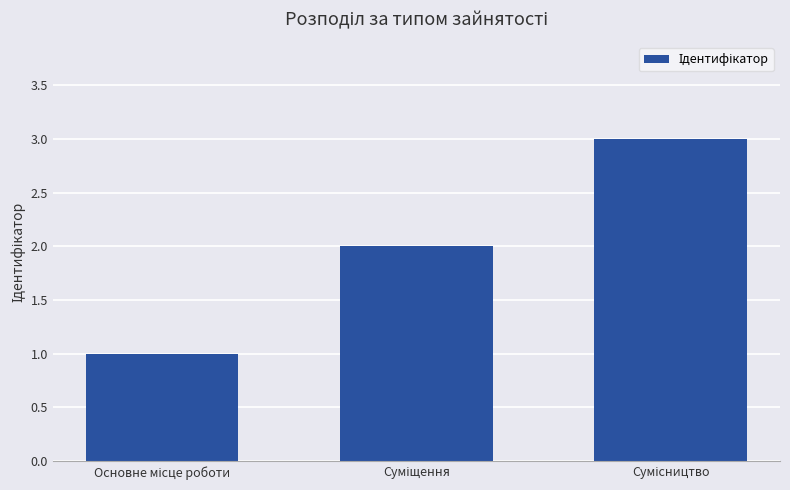

What is the sum of all values?

6